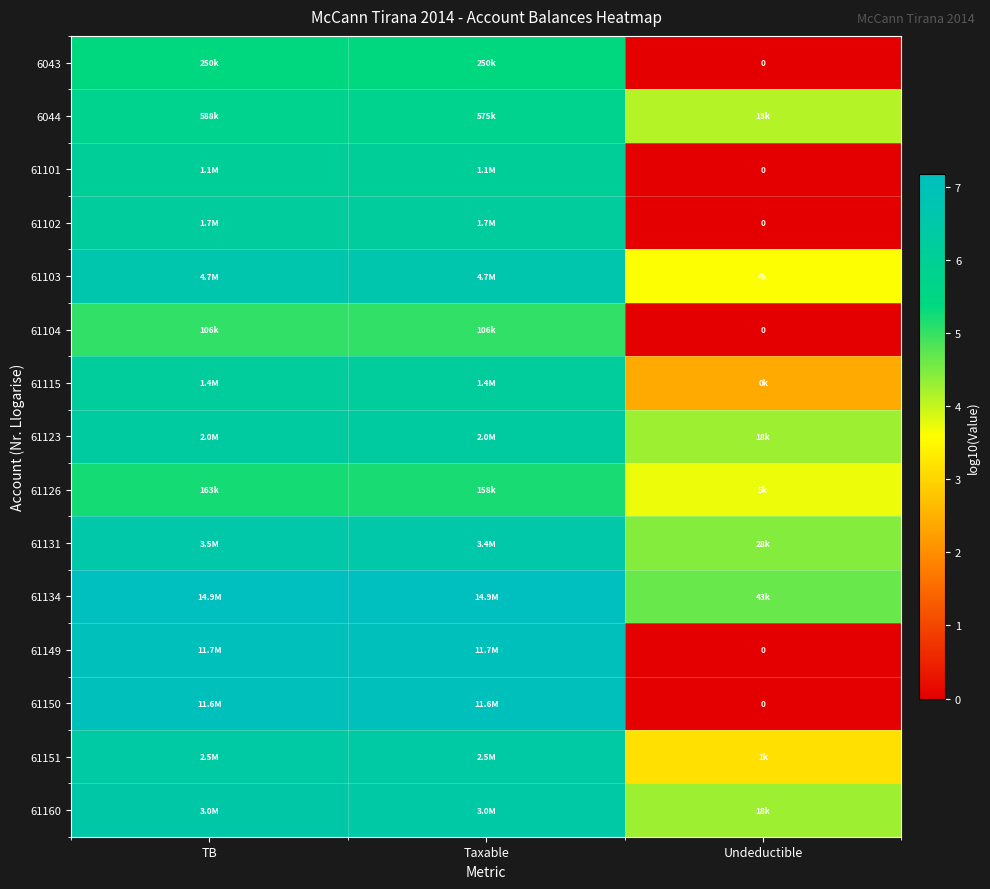

At how many categories does at least one series exceed 2?

3